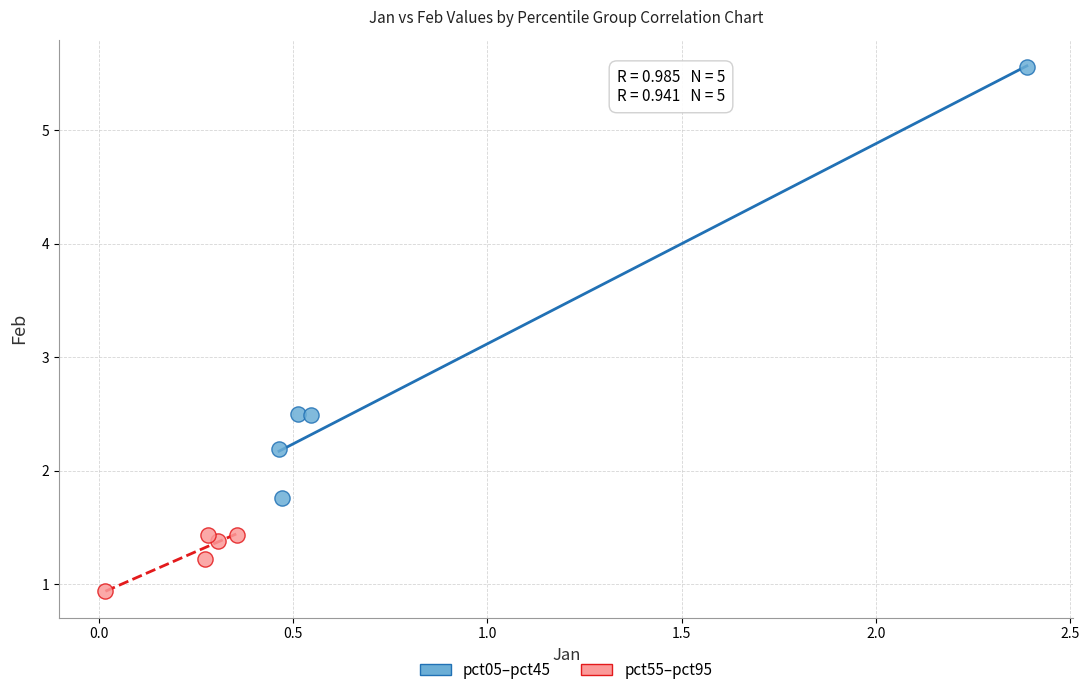

Which series contains the highest Y value?

pct05–pct45